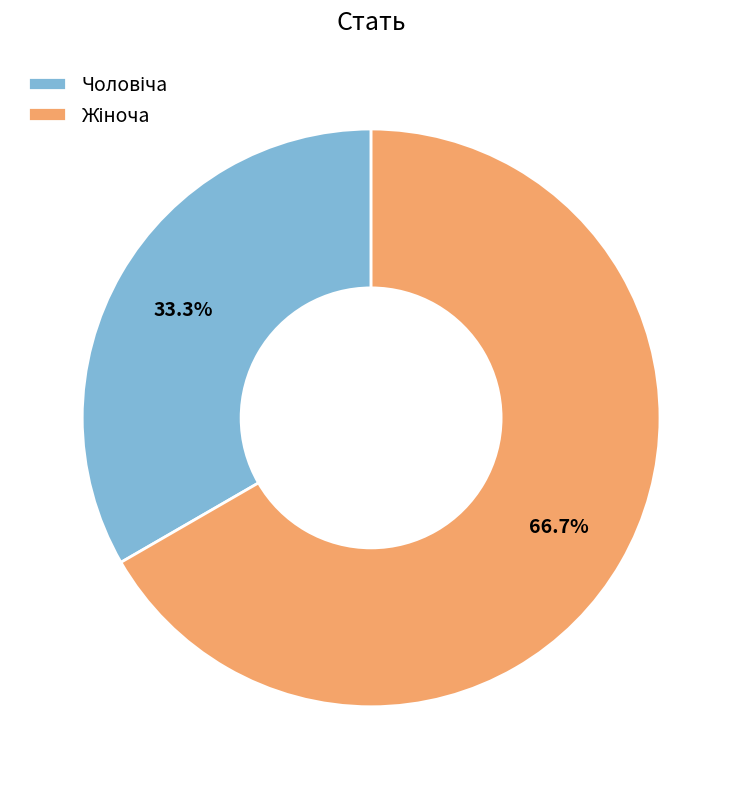

Is there a majority slice in this chart?

Yes